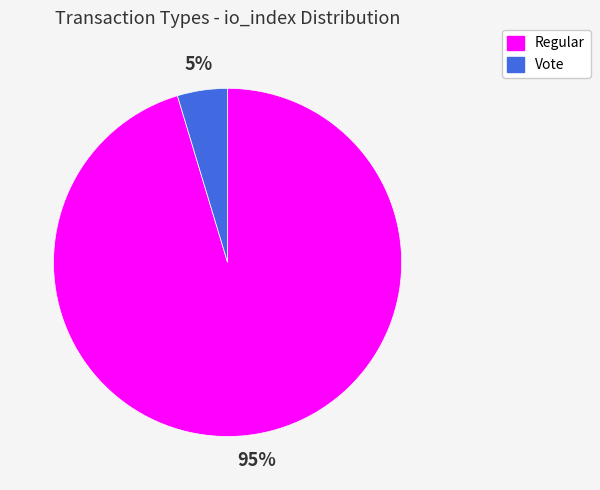

To the nearest percent, what percentage of the pie is Regular?

95%